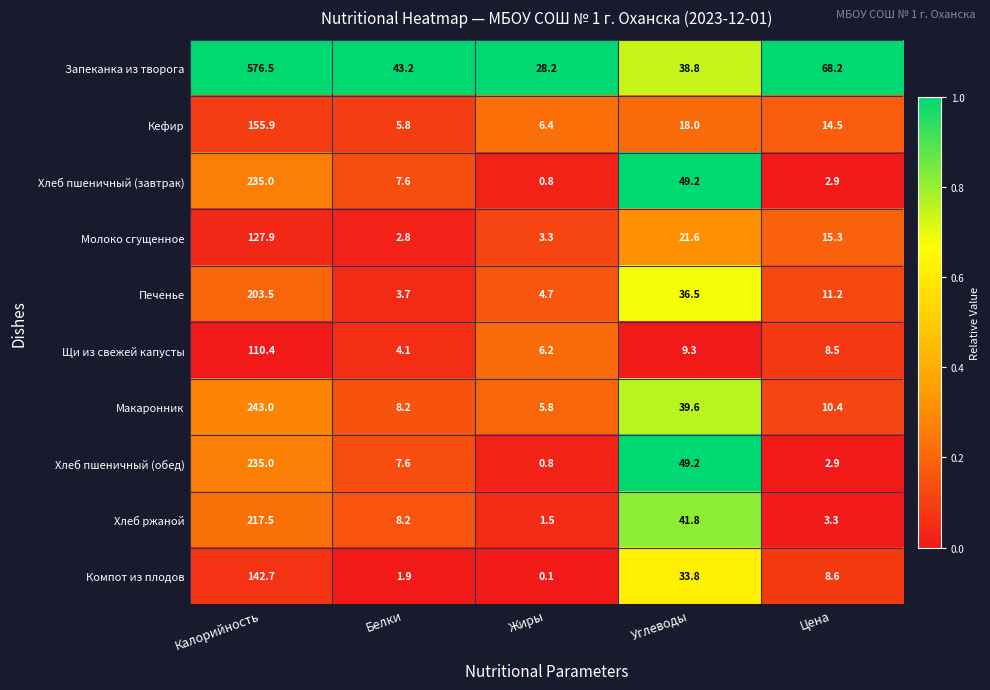

Between Жиры and Цена, which series saw the biggest shift?

Запеканка из творога